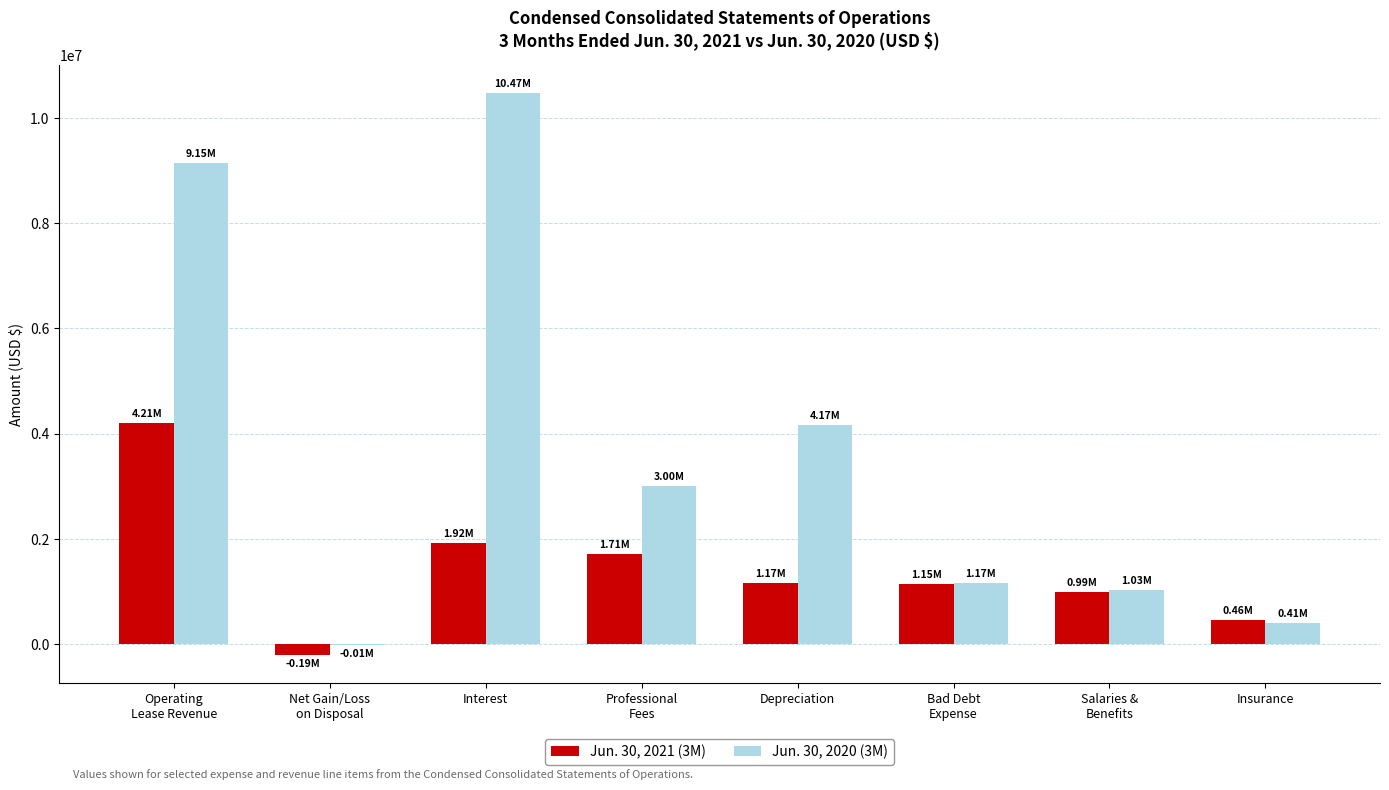

Which label corresponds to the largest value in the chart?

Interest